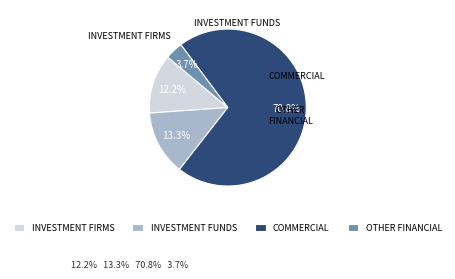

To the nearest percent, what is the difference between the largest and smallest slice percentages?

67%